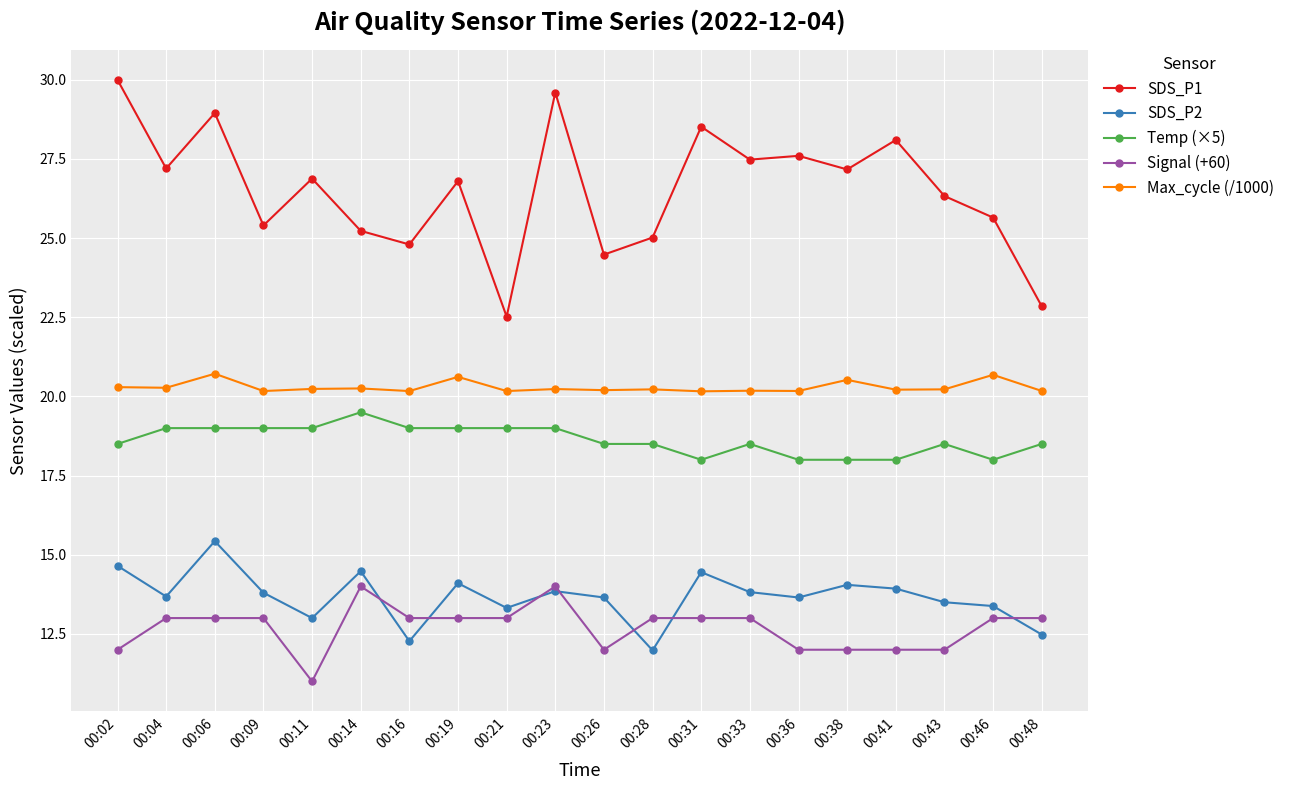

How many Temp (×5) values are between 18 and 19?

19